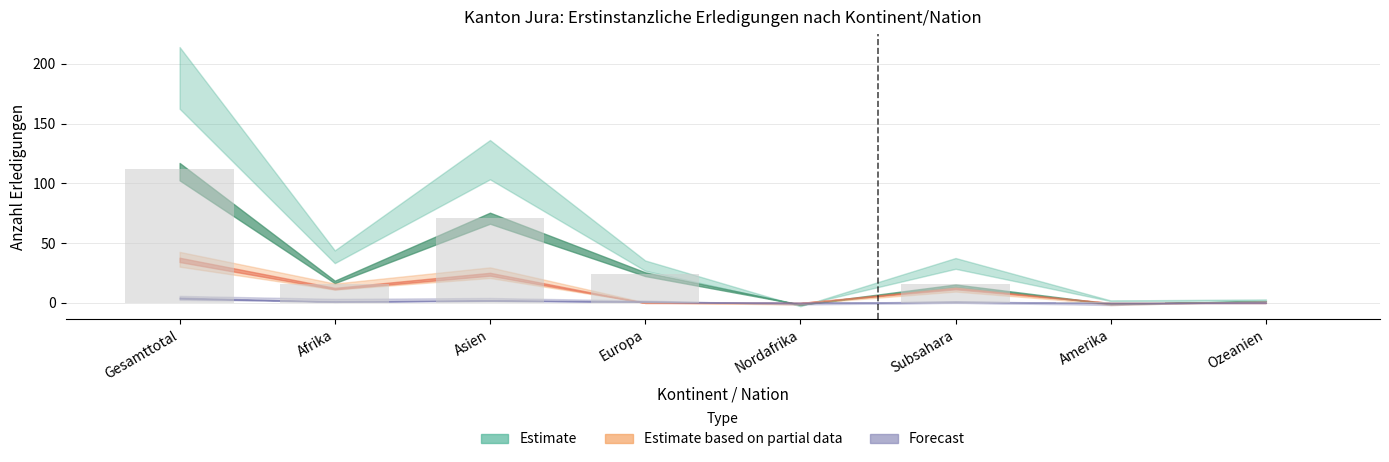

What is the maximum value shown in the chart?

112